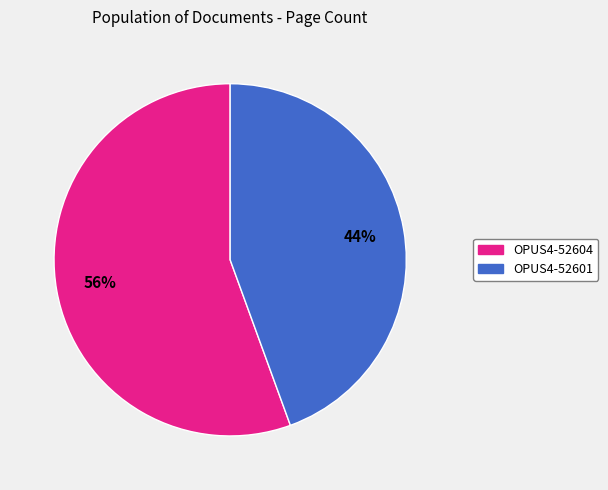

Is the sum of OPUS4-52604 and OPUS4-52601 greater than half?

Yes